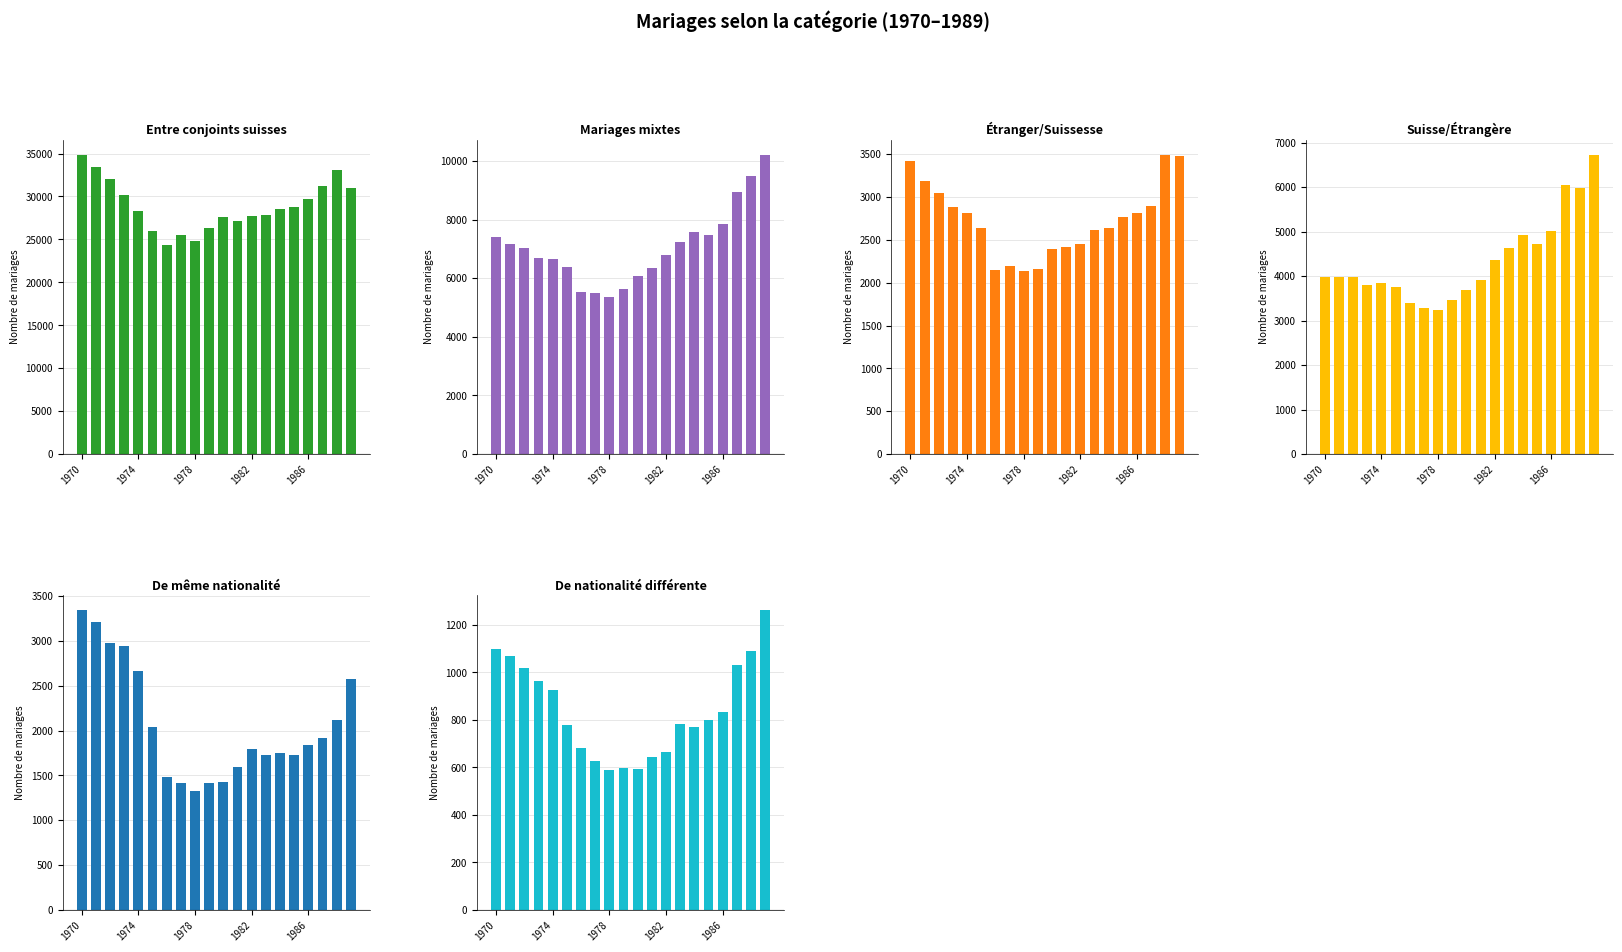

The value of De nationalité différente at 9 is 596. True or false?

True